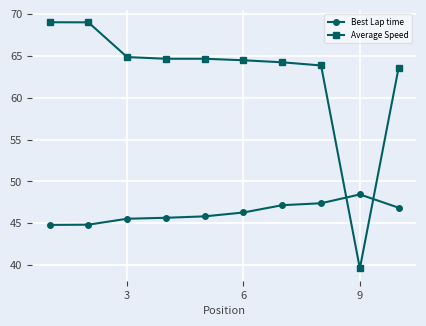

How many intersections are there between Best Lap time and Average Speed?

2